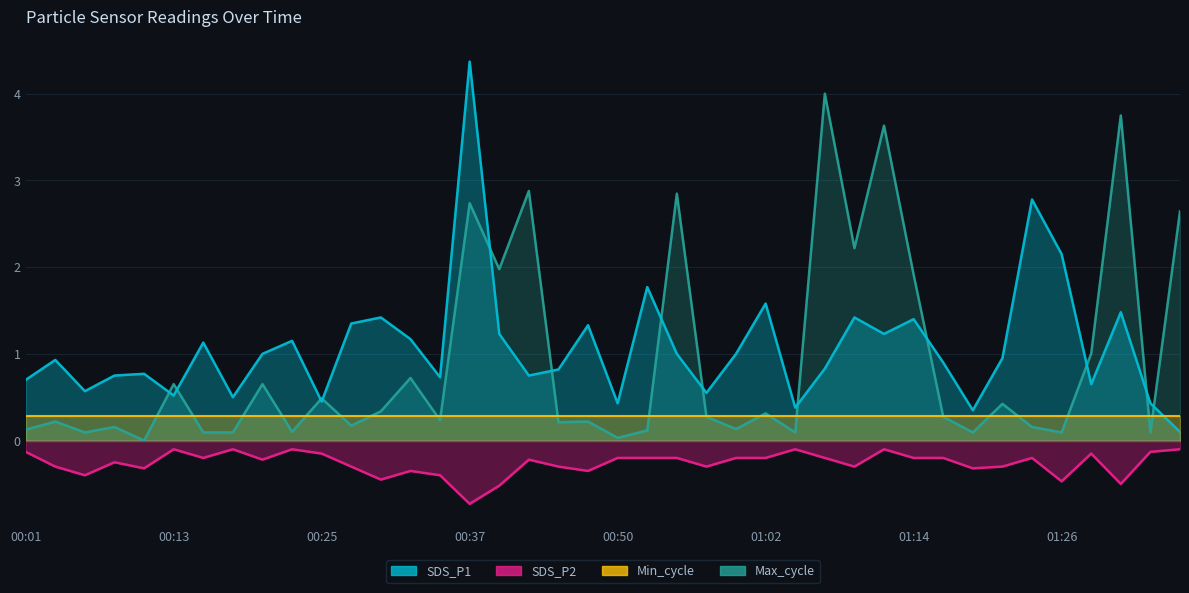

In SDS_P2, how many points are higher than both neighbors (excluding endpoints)?

10